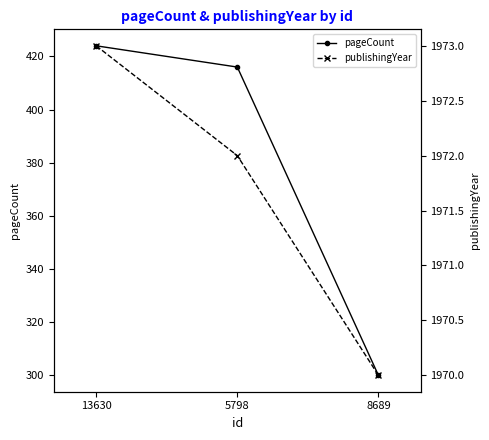

What is the difference between the maximum and second lowest values in the publishingYear series?

1